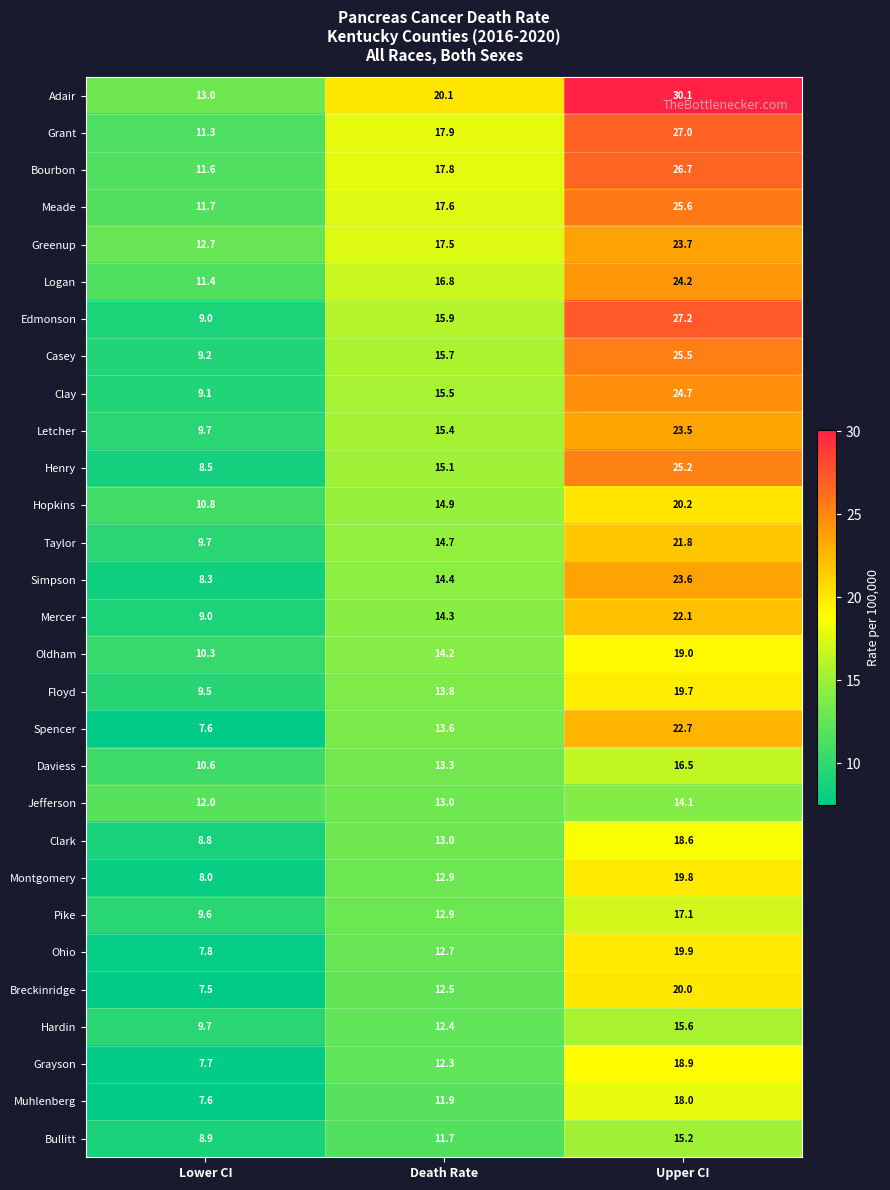

At which category is the sum across all series the highest?

Upper CI